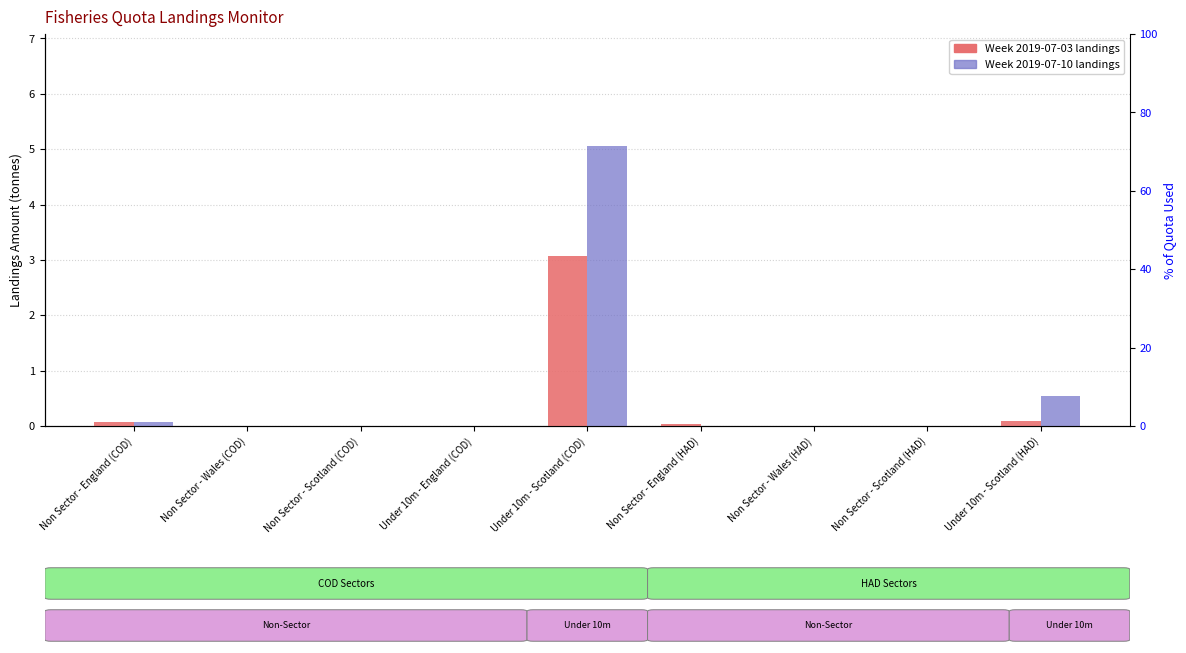

Between Non Sector - England (COD) and Non Sector - Wales (COD), which series saw the biggest shift?

2019-07-03